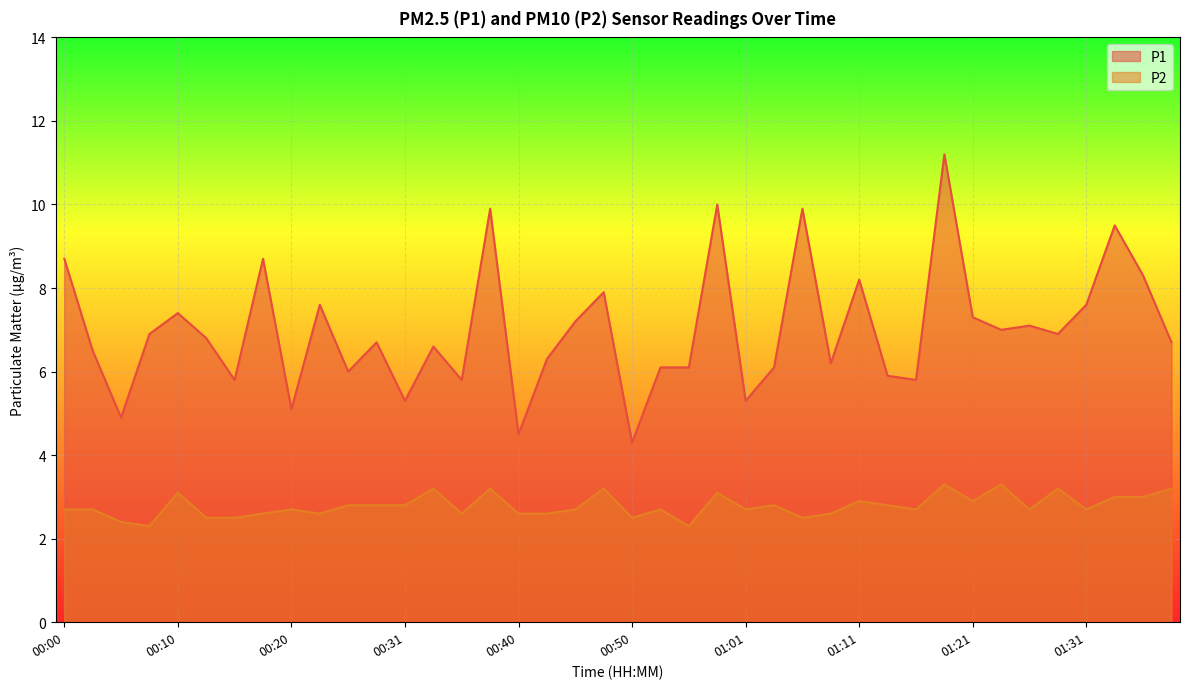

How many interior local peaks does the P2 series have?

12